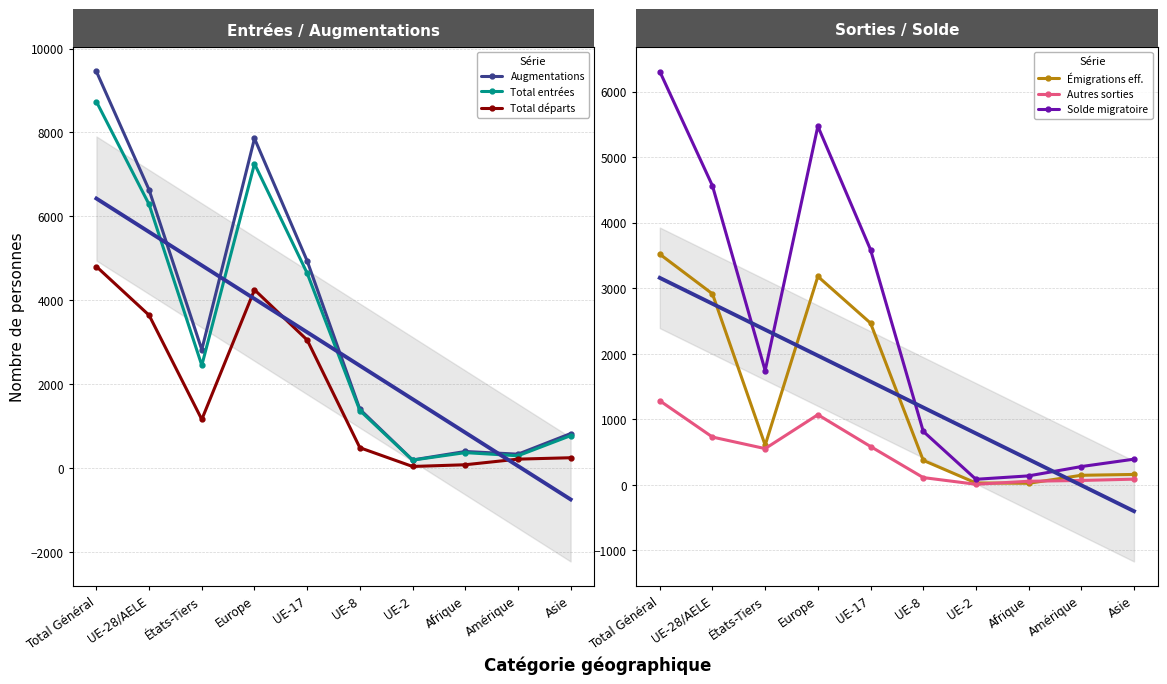

Reading left to right, transcribe all the data shown in this chart.

Augmentations: 9453	6630	2823	7858	4938	1402	195	397	333	824
Total entrées: 8734	6284	2450	7253	4645	1373	191	370	295	775
Total départs: 4804	3644	1160	4251	3054	487	40	81	215	248
Émigrations eff.: 3520	2914	606	3180	2468	375	30	25	147	160
Autres sorties: 1284	730	554	1071	586	112	10	56	68	88
Solde migratoire: 6306	4562	1744	5471	3588	817	86	138	280	393